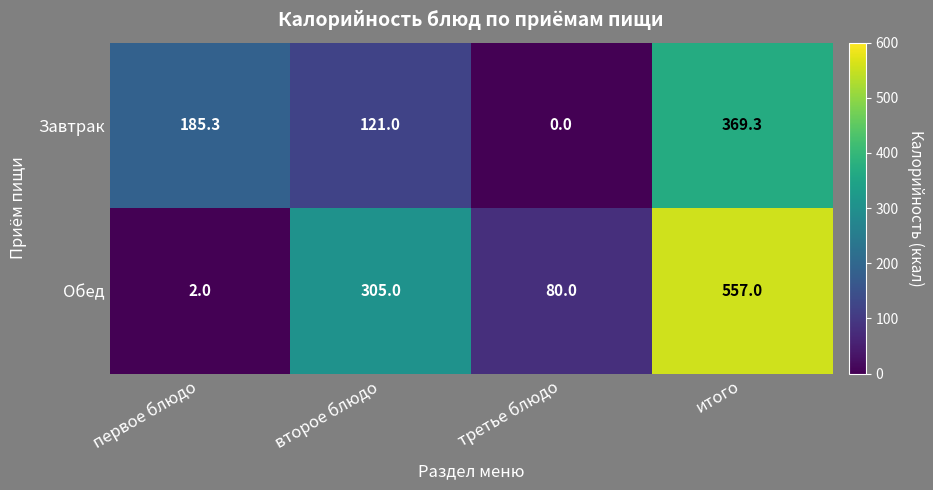

What is the spread (max minus min) of values at второе блюдо?

184.0